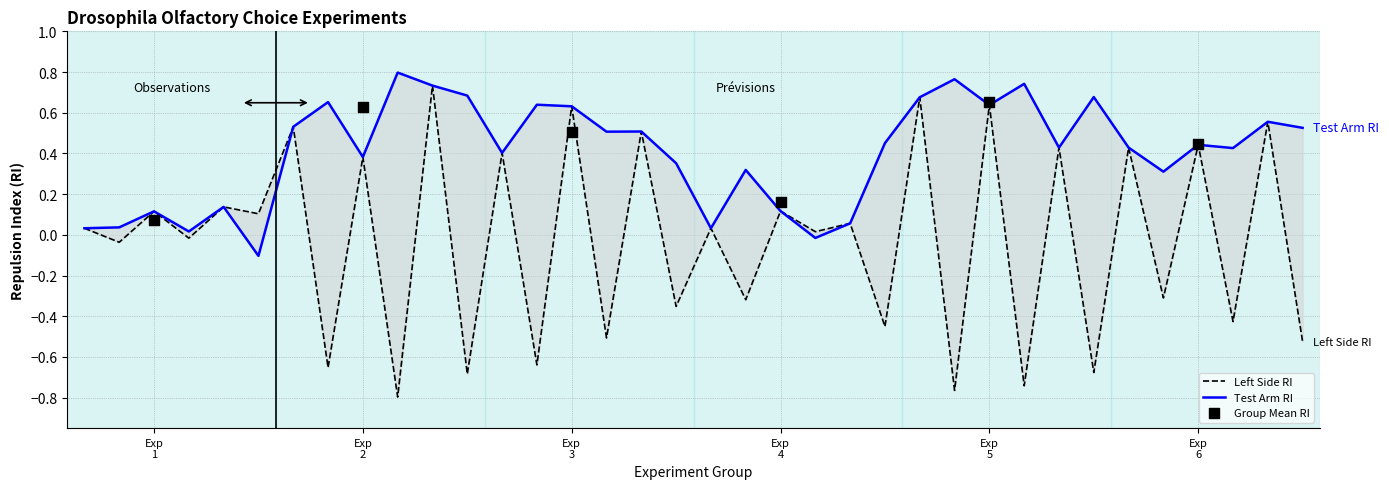

Which series reaches the minimum Y coordinate?

Left Side RI